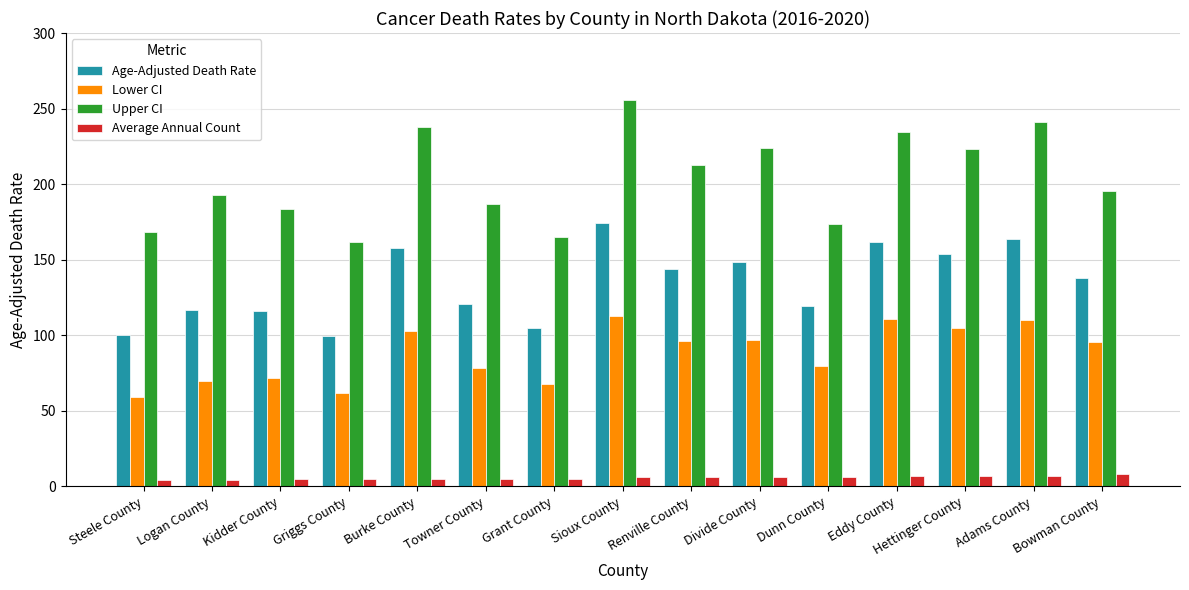

Are the bars horizontal?

No